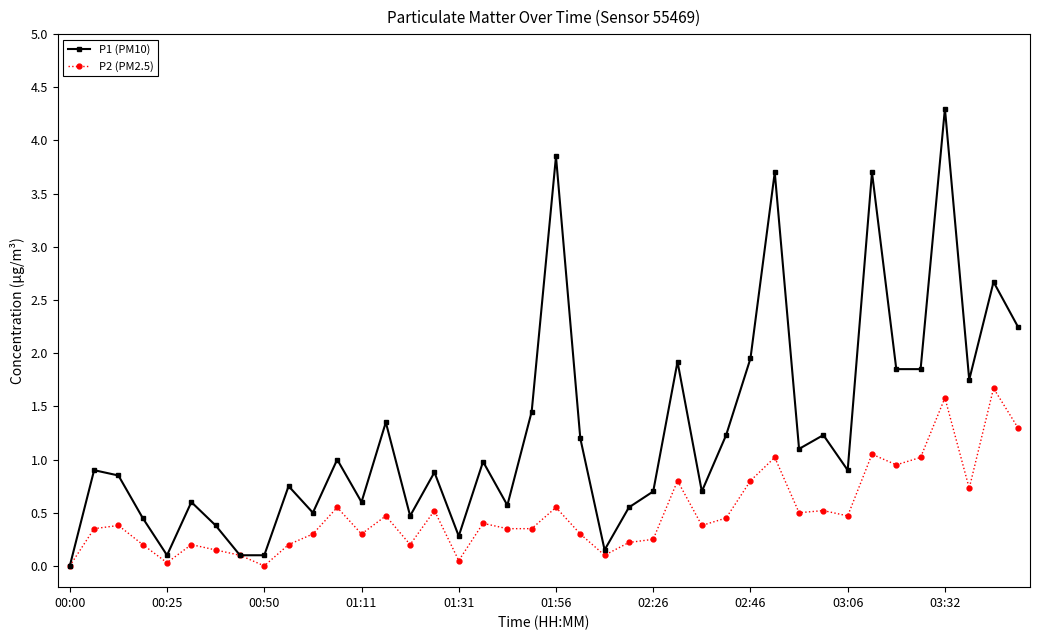

Rank the series by their maximum value, from highest to lowest.

P1 (PM10), P2 (PM2.5)